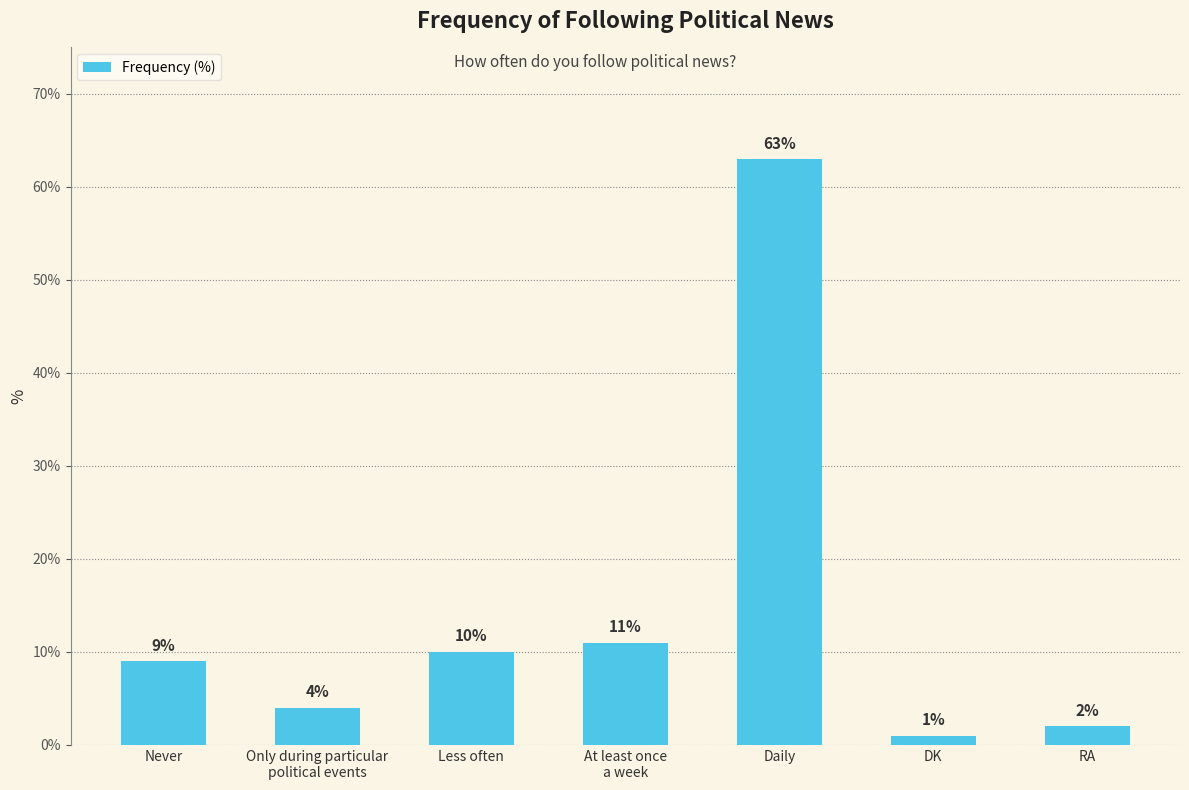

What is the value of the 4th bar from the left?

11